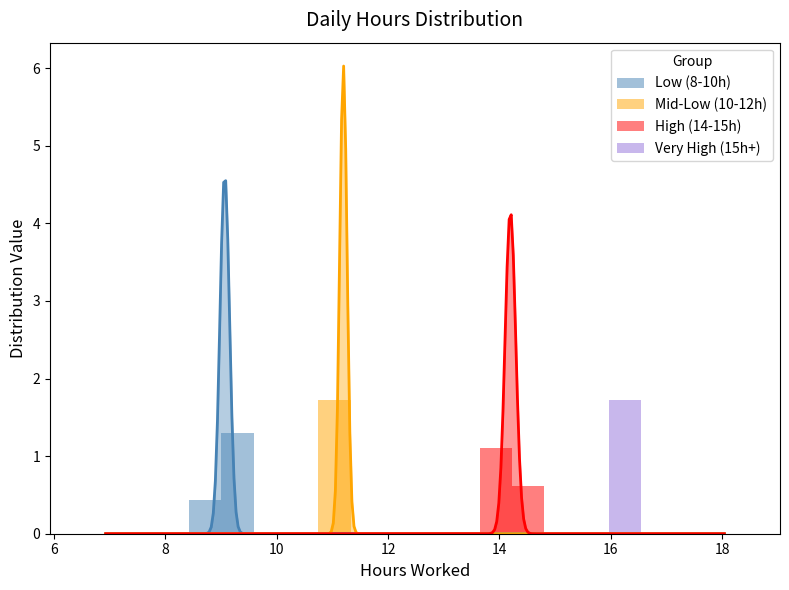

True or false: the data shows 14.2 at 15.

True